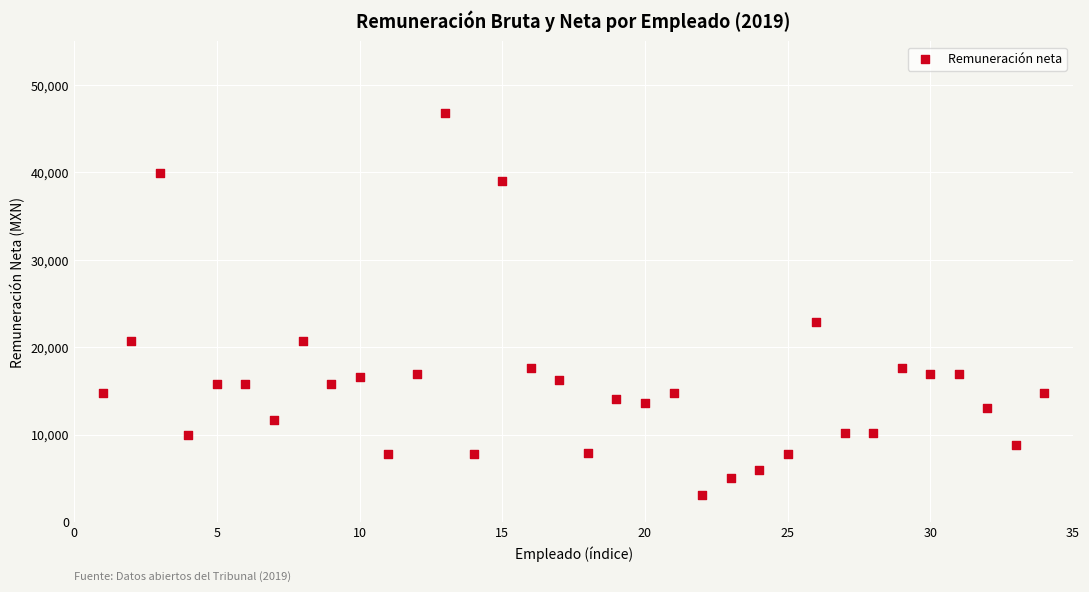

What Y value in the scatter plot is closest to 24969?

22921.0